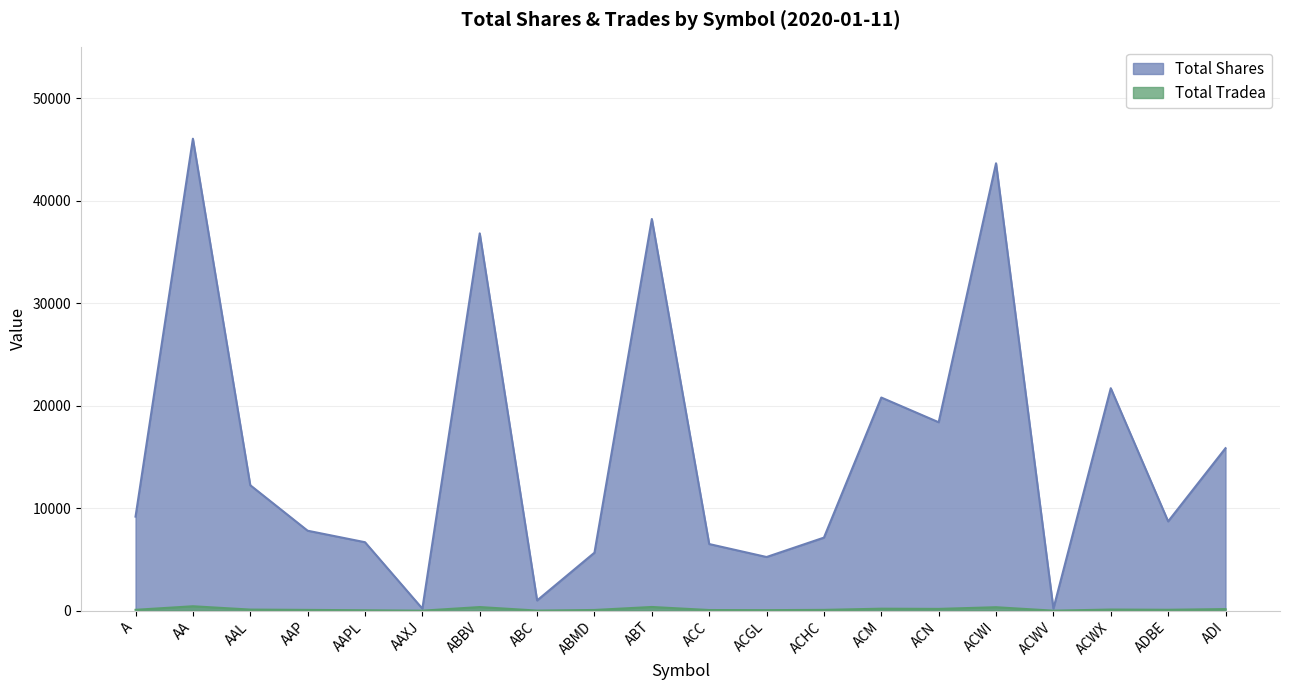

What is the difference between the maximum and second lowest values in the Total Shares series?

45834